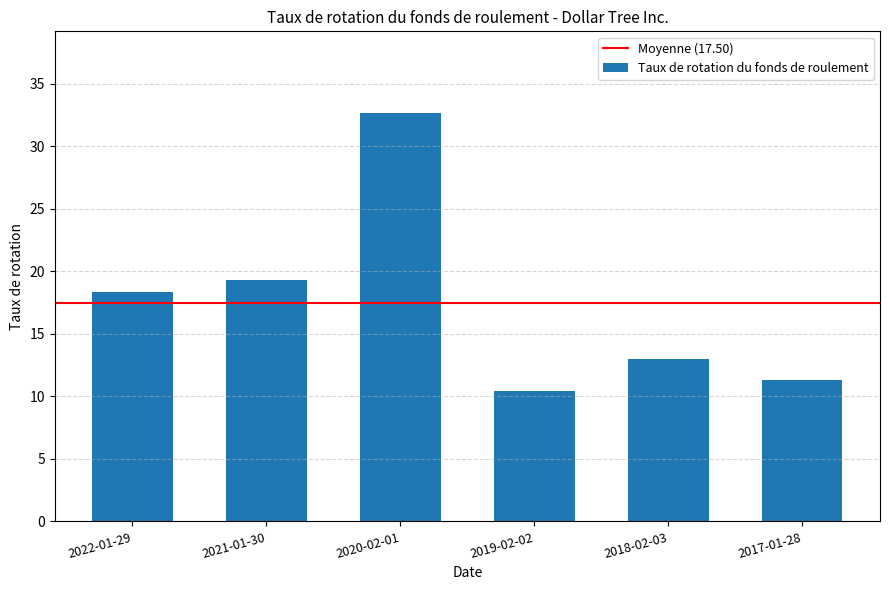

List the labels in order of value, largest first.

2020-02-01, 2021-01-30, 2022-01-29, 2018-02-03, 2017-01-28, 2019-02-02